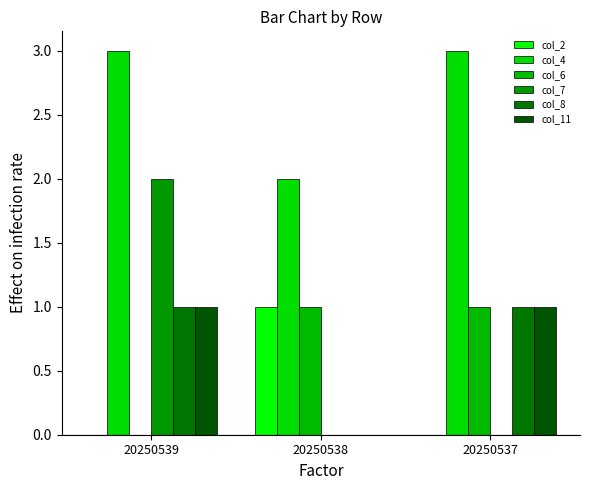

What is the difference between the maximum and minimum values in the col_7 series?

2